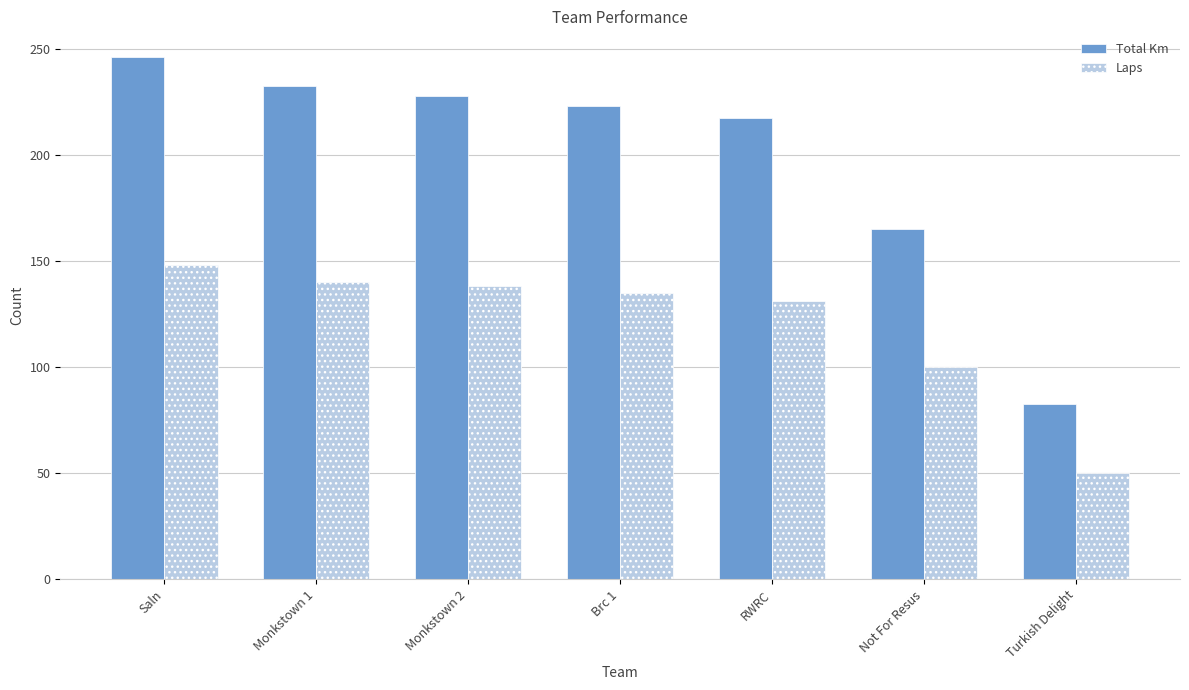

What is the difference between the maximum and minimum values in the Laps series?

98.0